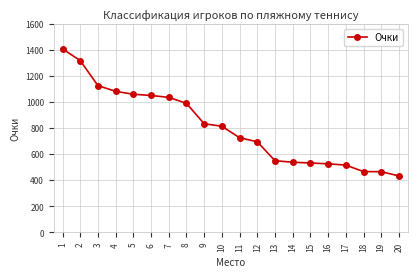

What value does the data have at 6?

1050.0